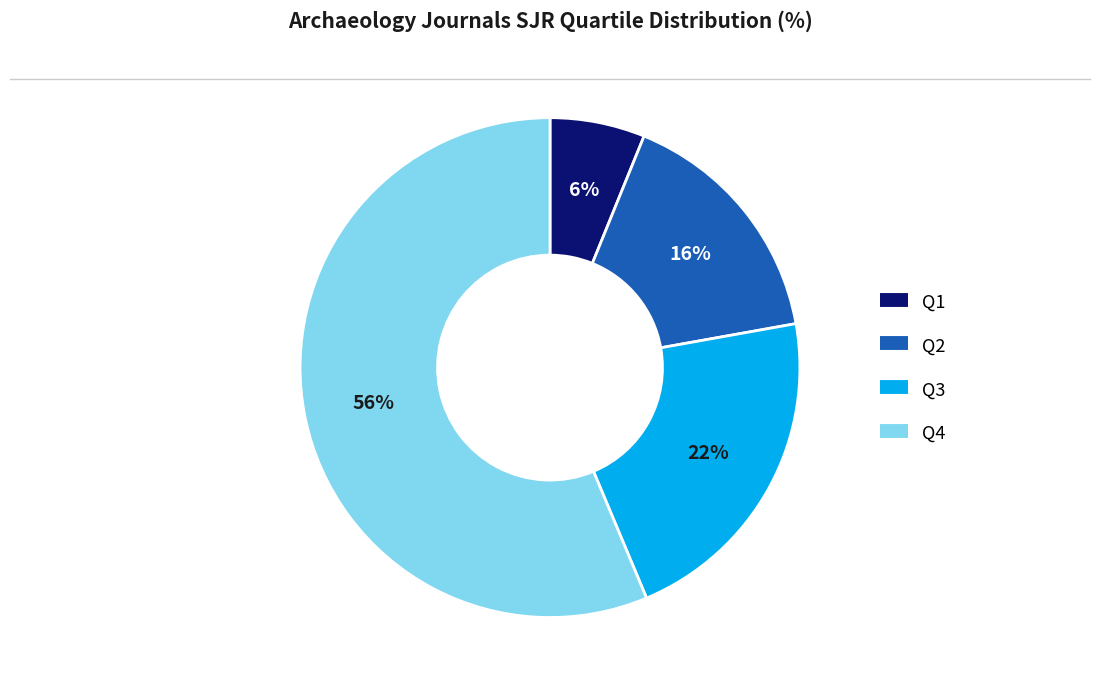

Does Q2 represent more than half of the total?

No